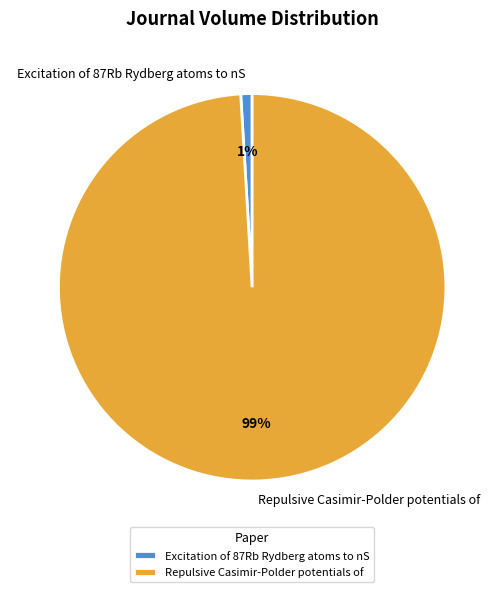

What is the largest slice in the pie chart?

Repulsive Casimir-Polder potentials of